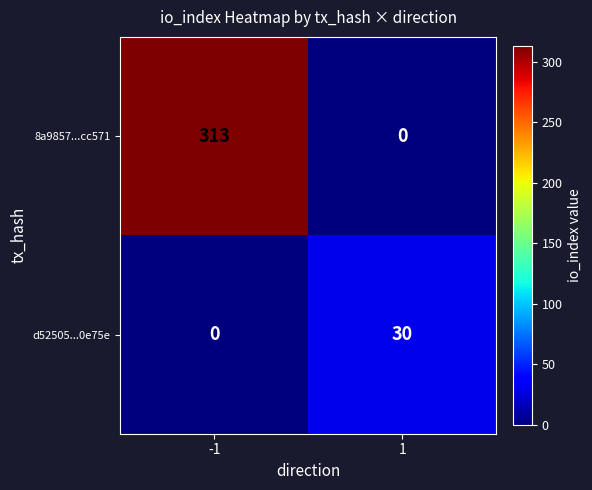

What is the difference between the 8a9857...cc571 values at 1 and -1?

313